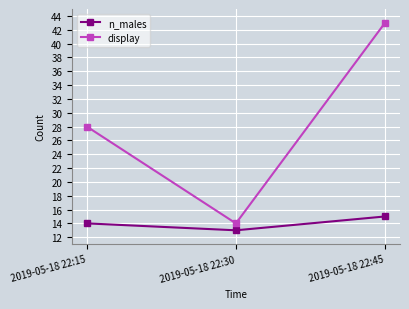

Rank the series by their average value, from lowest to highest.

n_males, display